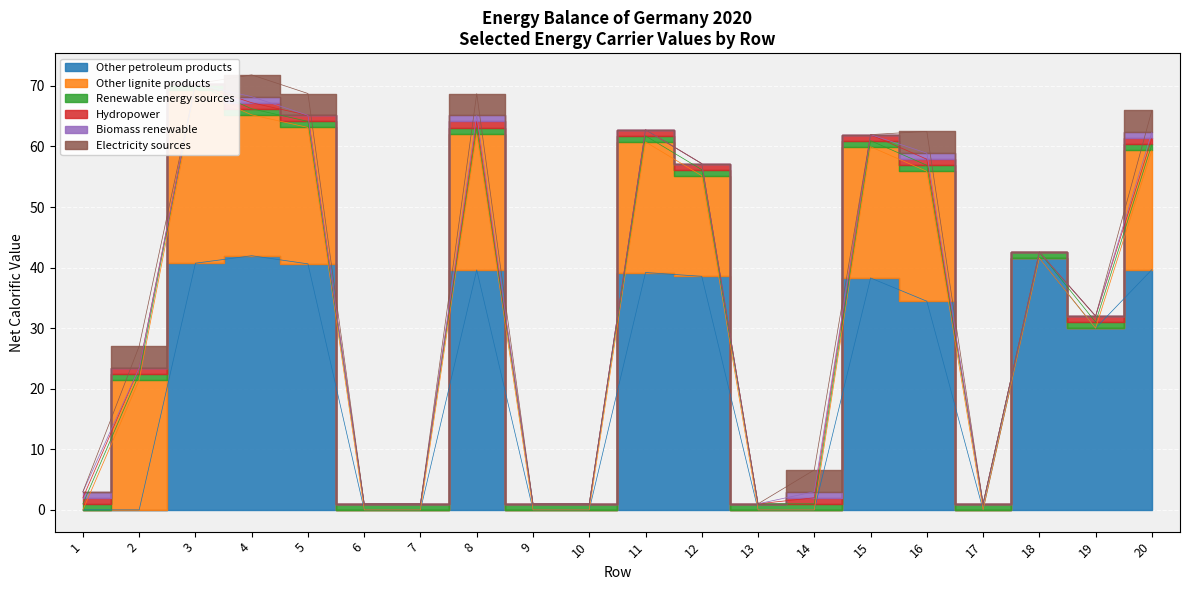

Is the value of Other lignite products at 17 greater than the value of Renewable energy sources at 1?

No